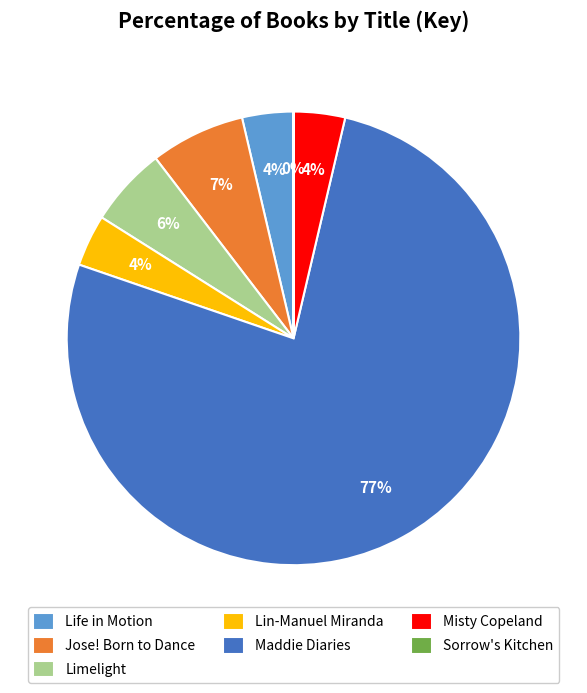

Is the sum of Maddie Diaries and Life in Motion greater than half?

Yes